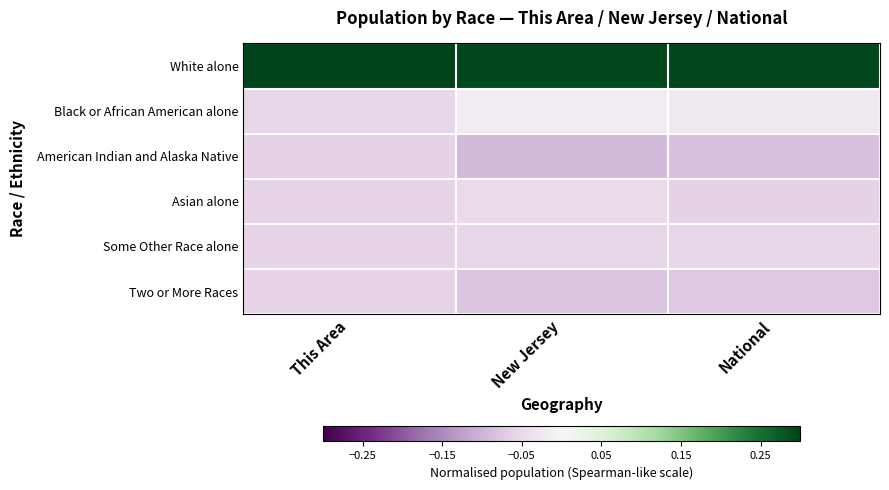

Which category has the lowest value across all series?

New Jersey